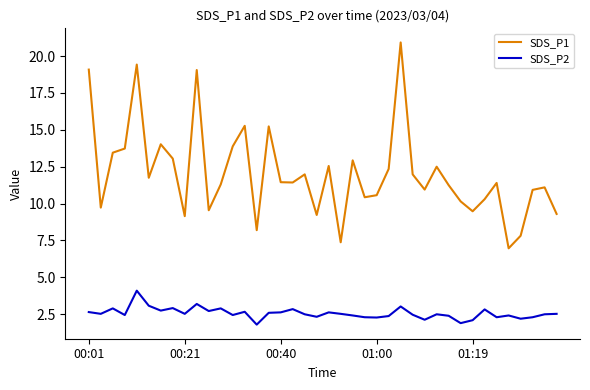

What is the maximum value shown in the chart?

20.9